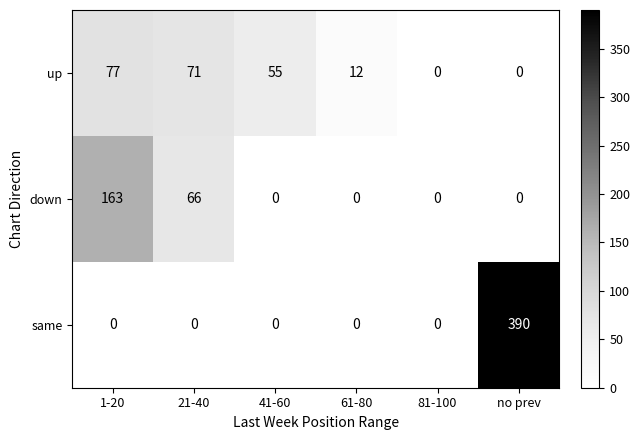

List the series in order of their peak value, highest first.

same, down, up